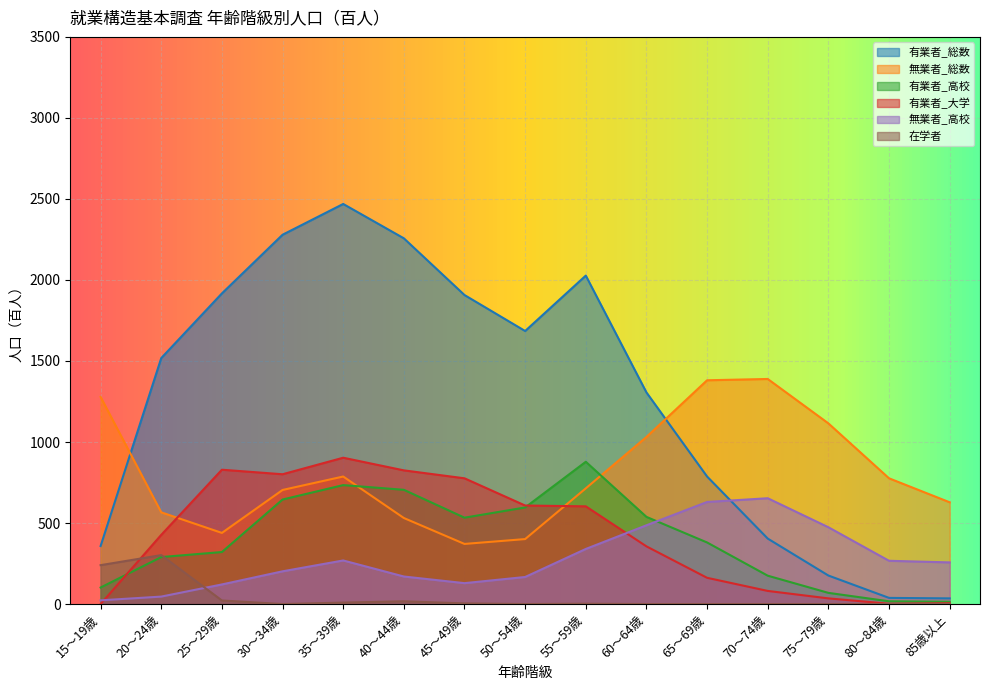

What is the highest value of the 有業者_高校 series?

878